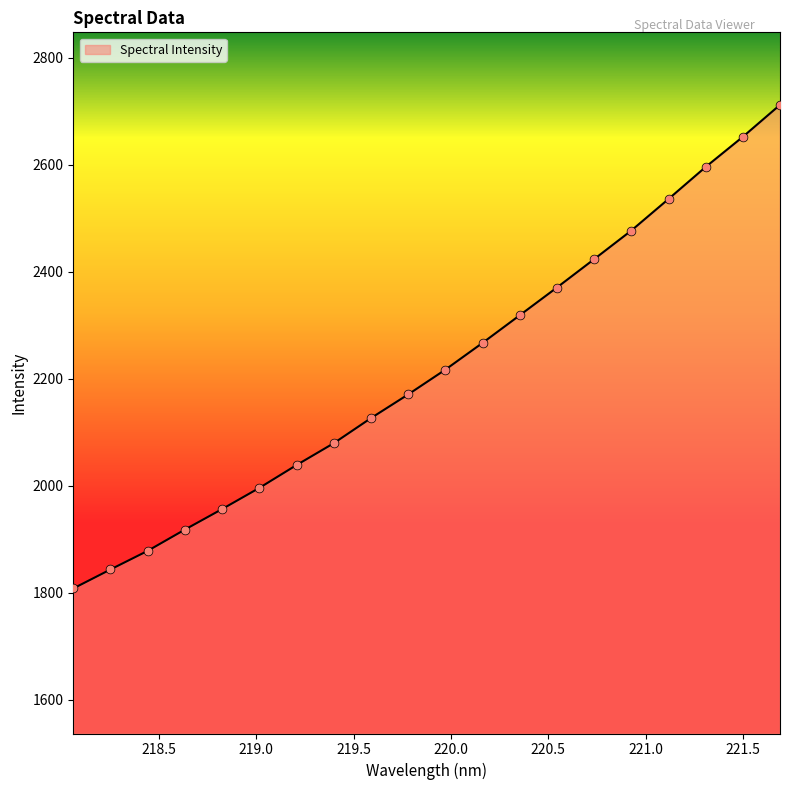

What is the maximum value shown in the chart?

2711.6